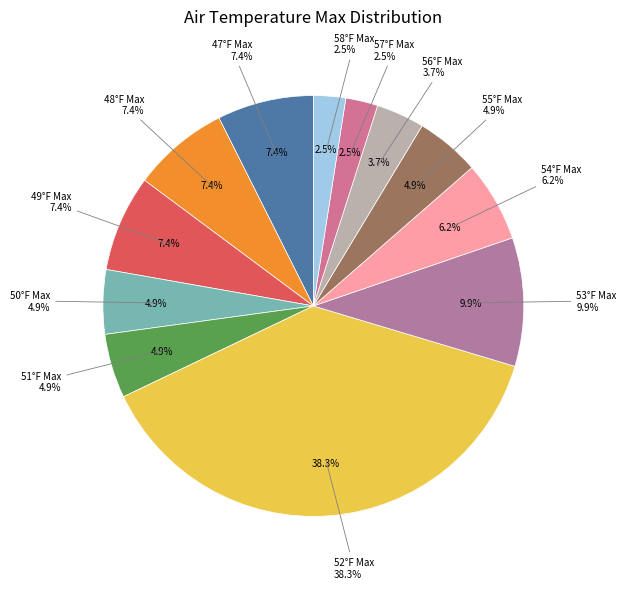

To the nearest percent, what is the average slice percentage?

8%